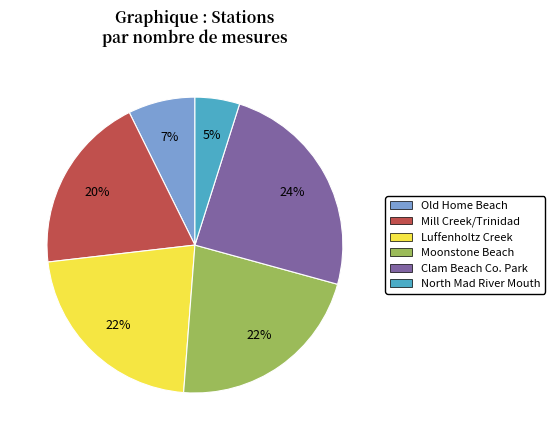

To the nearest percent, what percentage of the pie is North Mad River Mouth?

5%